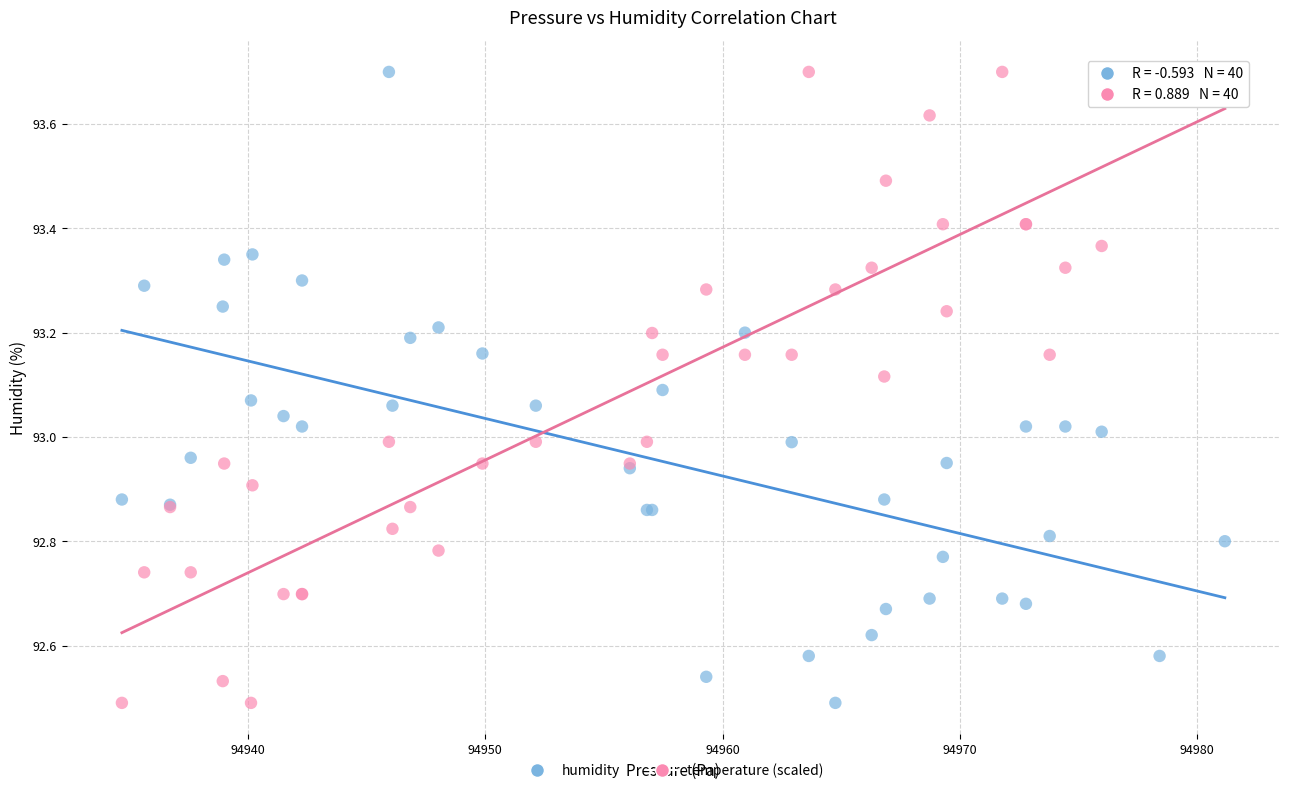

What is the X range (max minus min) for the scatter plot?

46.5